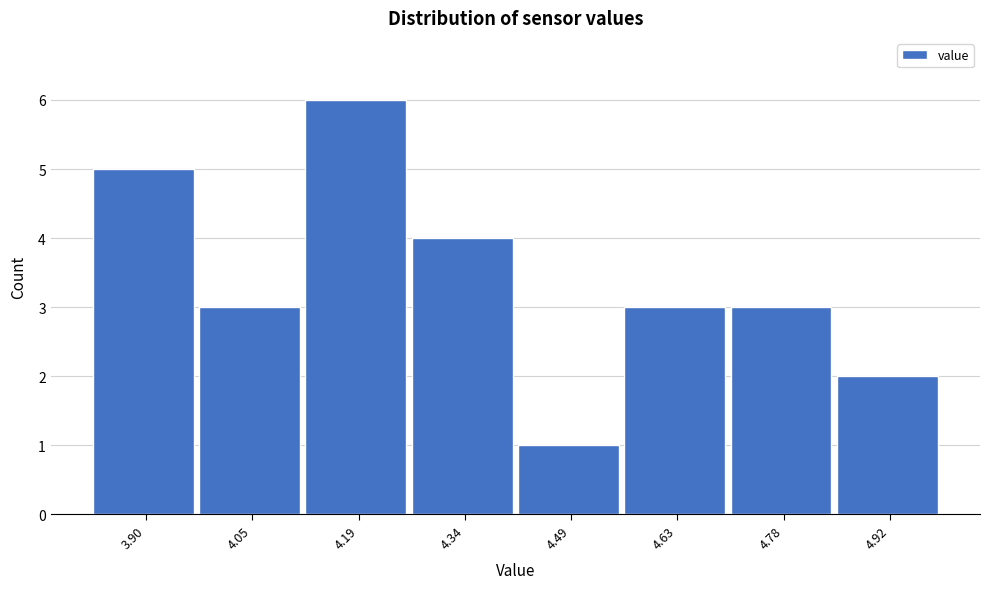

Reading left to right, list all the values displayed in this chart.

5	3	6	4	1	3	3	2